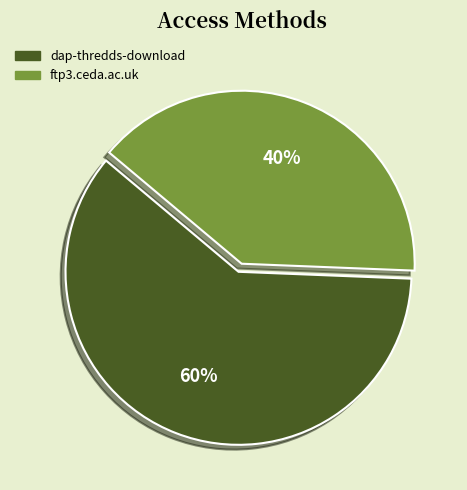

To the nearest percent, what is the average slice percentage?

50%